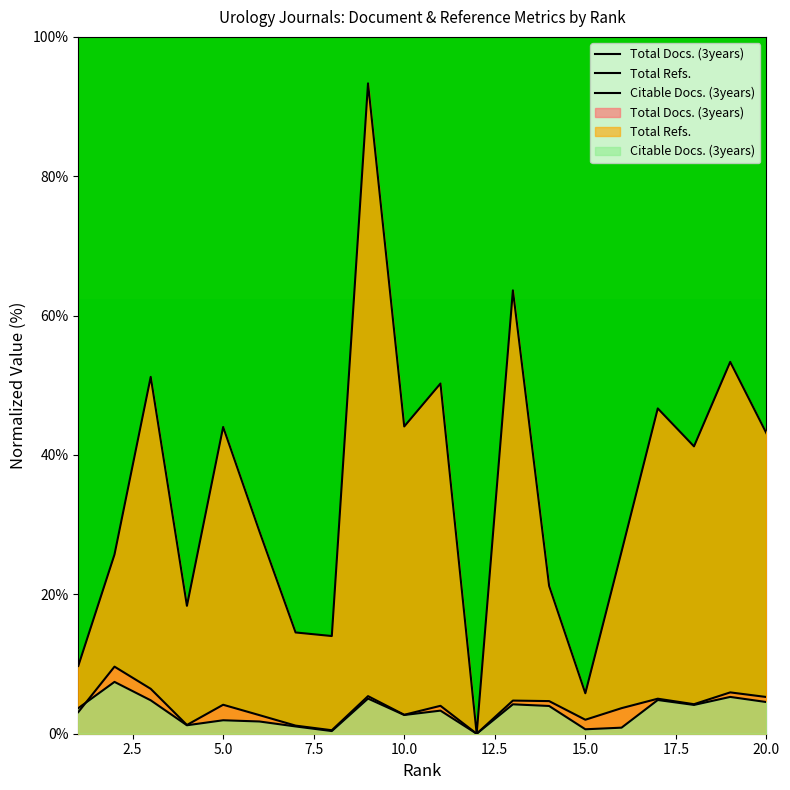

What is the difference between the highest and lowest values at 20?

38.6